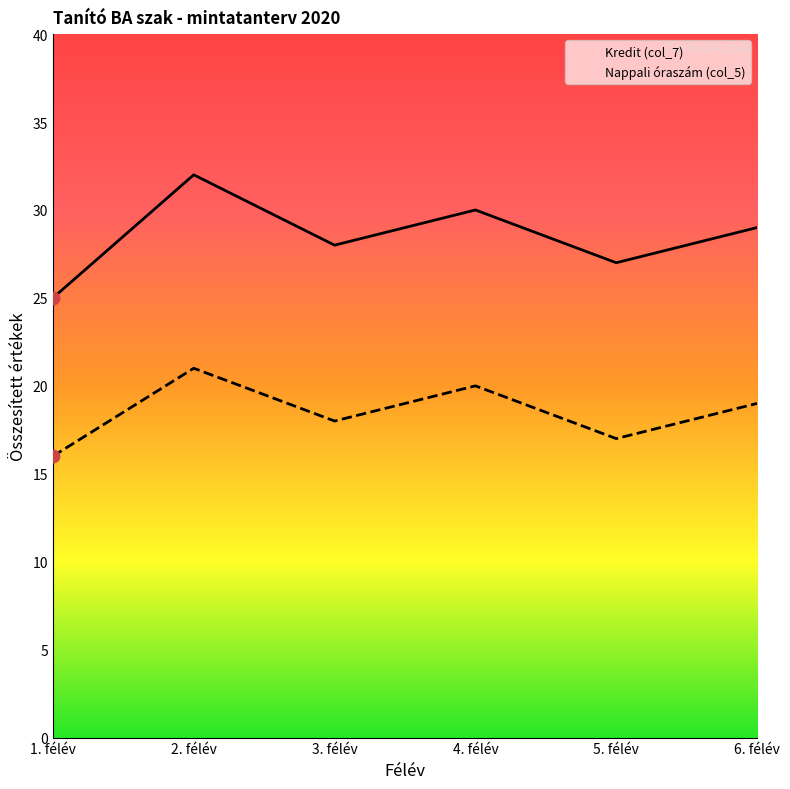

What are all the series names shown in the legend?

Kredit (col_7), Nappali óraszám (col_5)